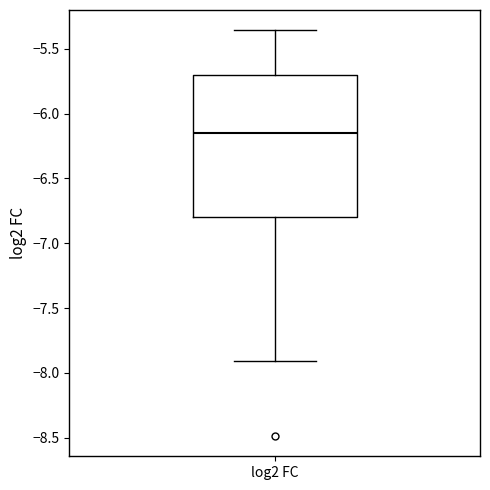

Where does the median line of the box for log2 FC sit on the y-axis? The values are not printed on the chart, so give them approximately, as read against the axis.

-6.15